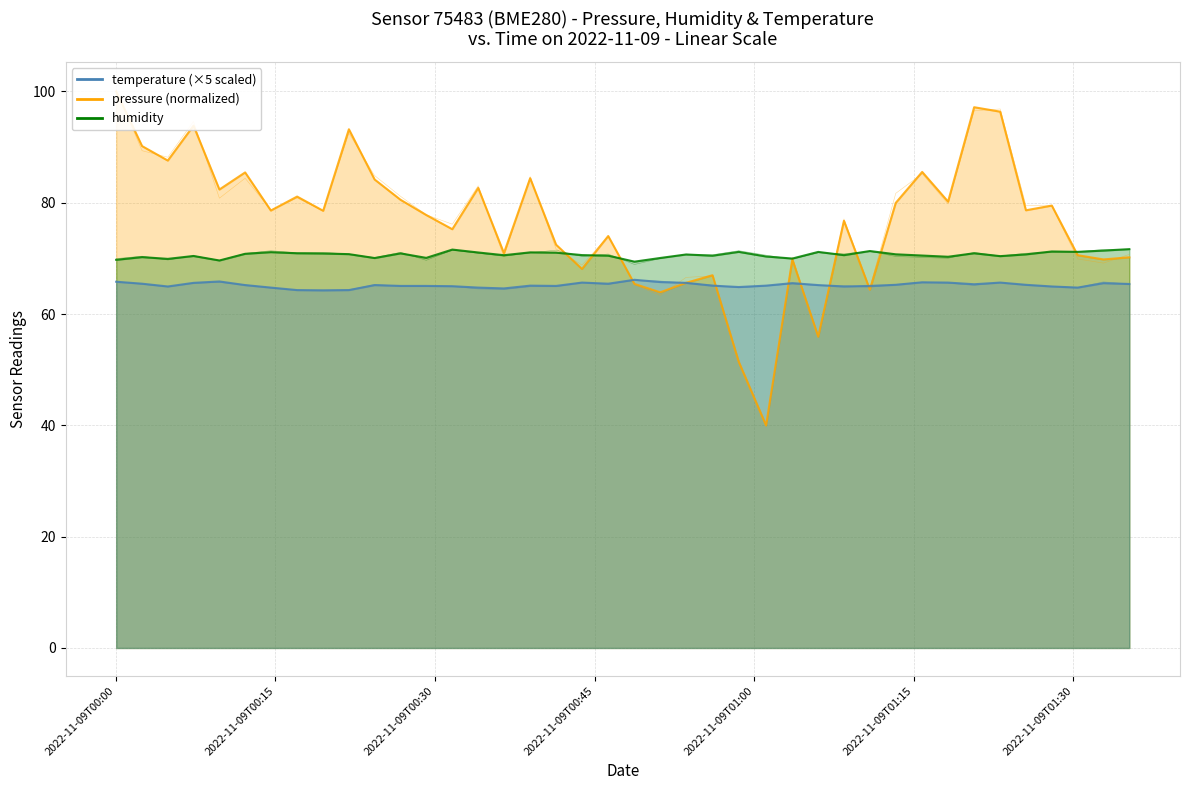

What is the lowest value of the temperature series?

64.2